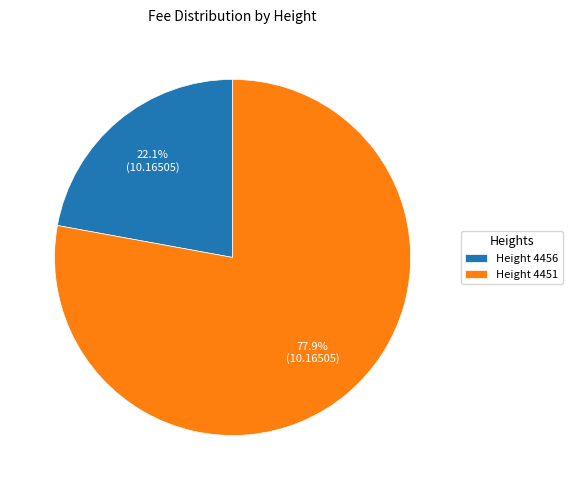

Does Height 4456 represent more than half of the total?

No